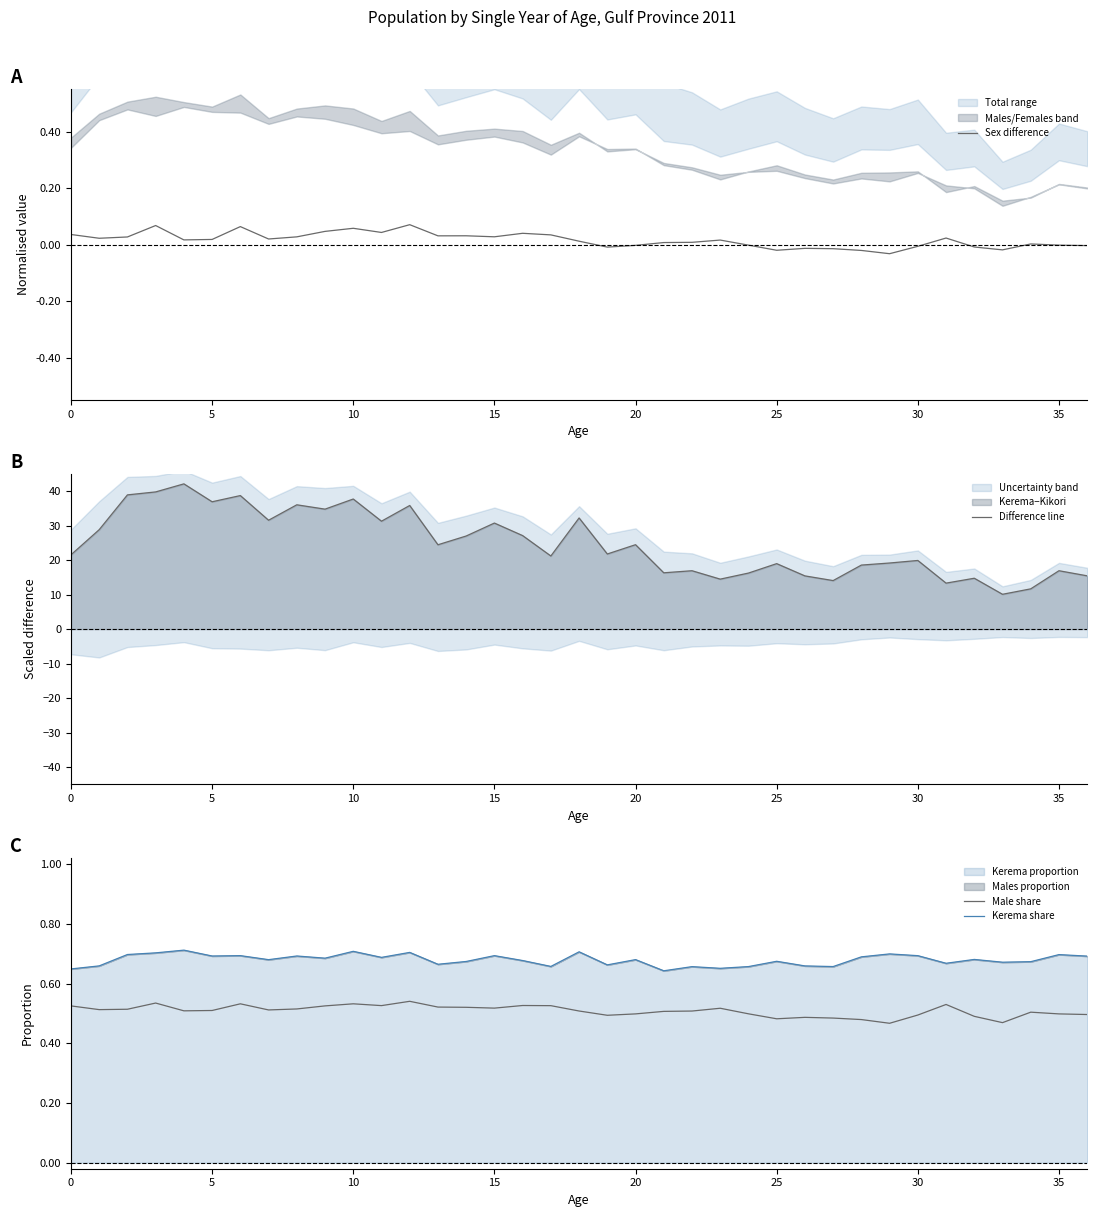

The Male share series shows 0.7 at 10. True or false?

False